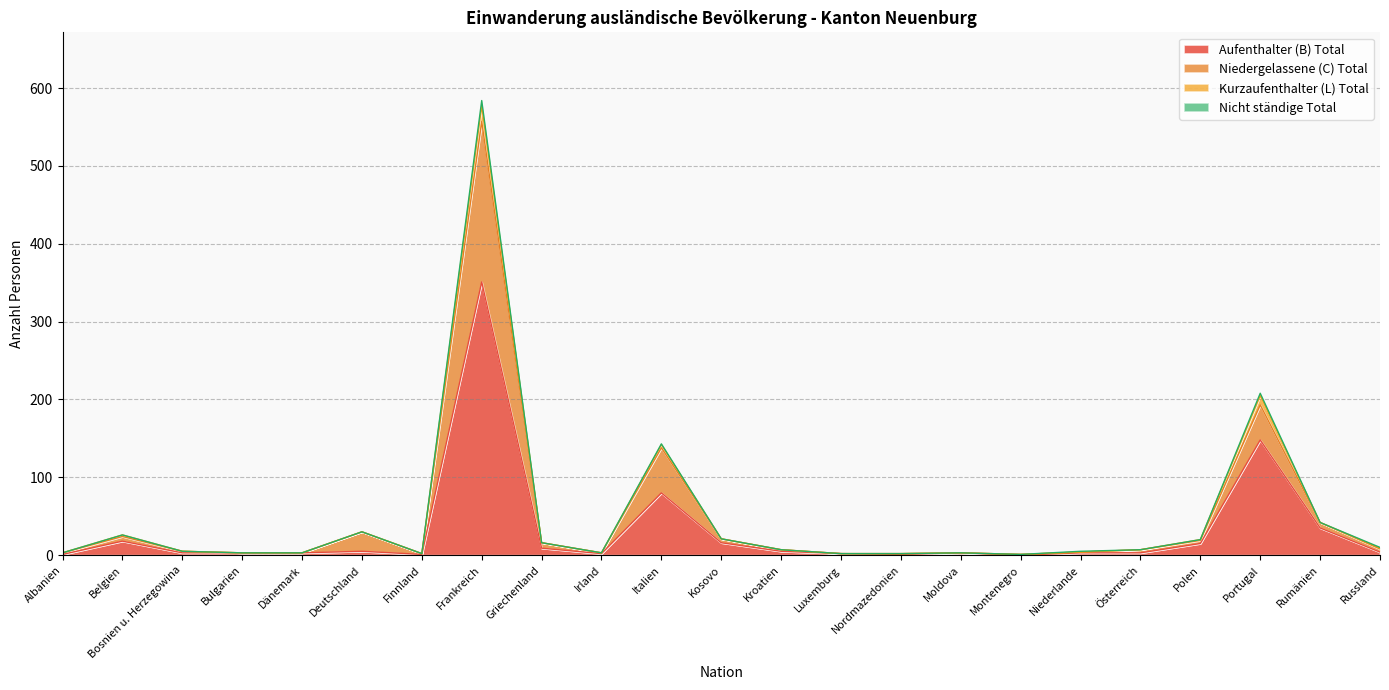

At which category is the sum across all series the highest?

Frankreich